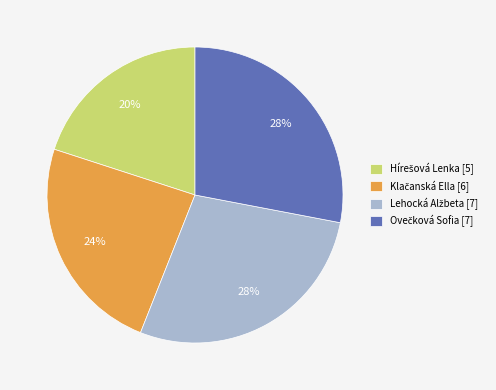

To the nearest percent, what is the difference between the largest and smallest slice percentages?

8%